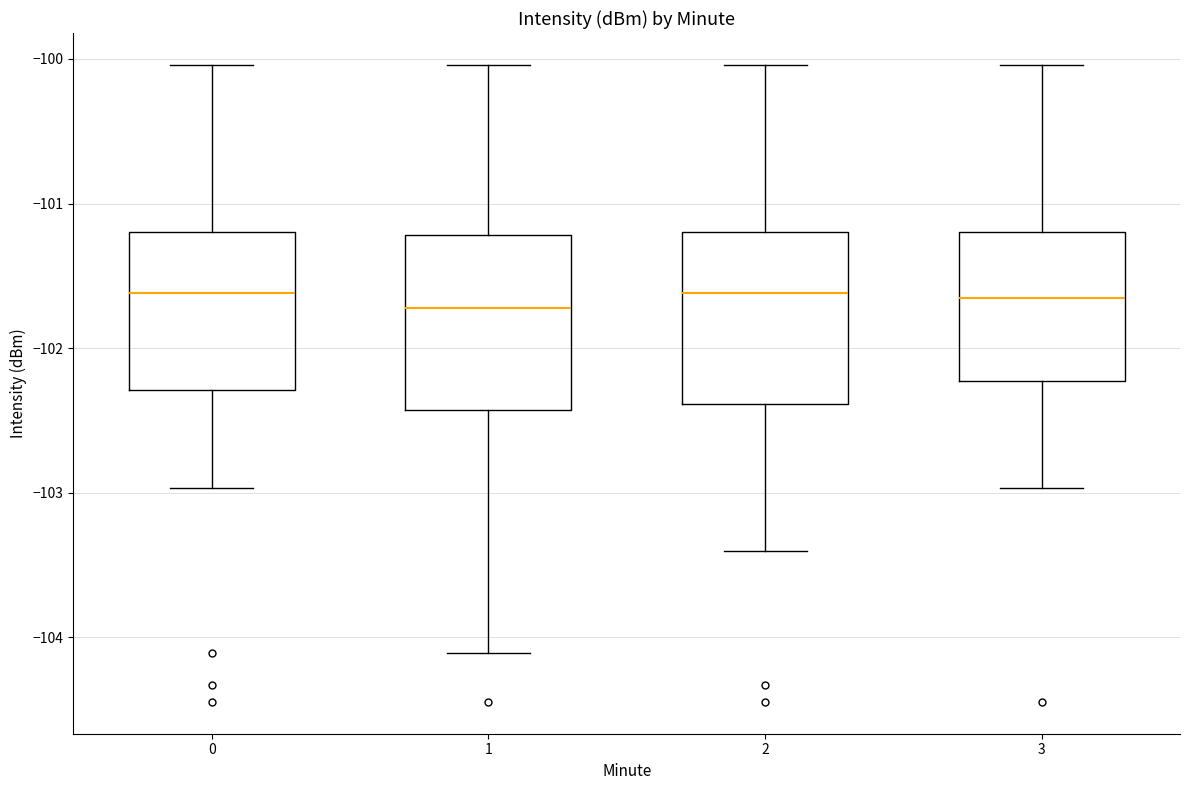

Where does the lower whisker of the box at x = 3 end on the y-axis? The values are not printed on the chart, so give them approximately, as read against the axis.

-103.0